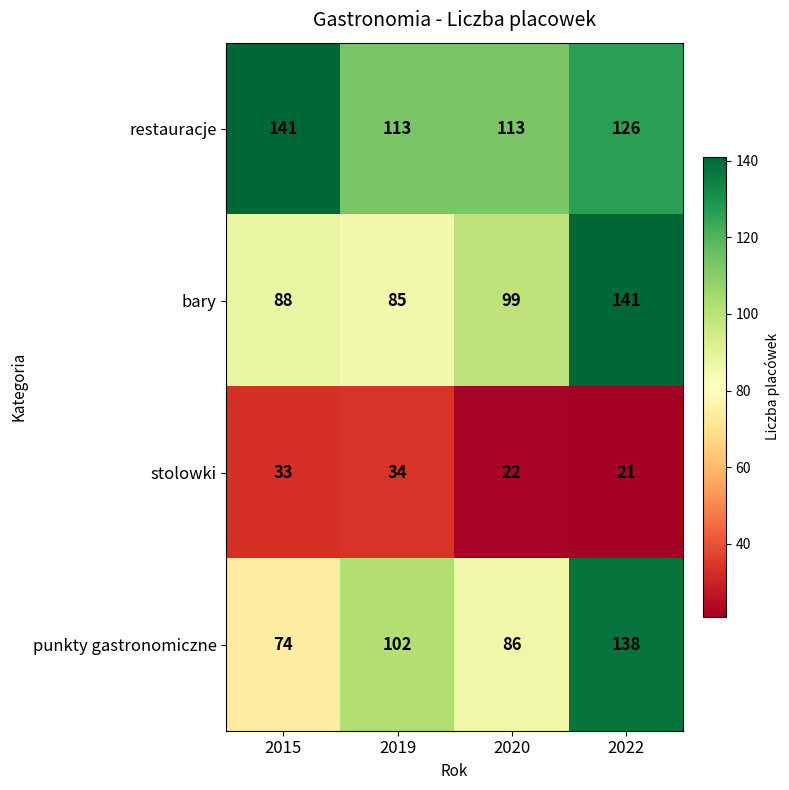

Reading left to right, transcribe all the data shown in this chart.

restauracje: 2015=141	2019=113	2020=113	2022=126
bary: 2015=88	2019=85	2020=99	2022=141
stolowki: 2015=33	2019=34	2020=22	2022=21
punkty gastronomiczne: 2015=74	2019=102	2020=86	2022=138